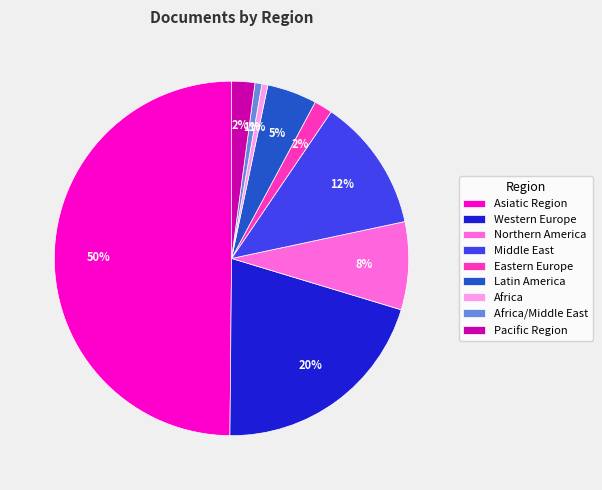

Combined, do Eastern Europe and Africa account for over 50%?

No